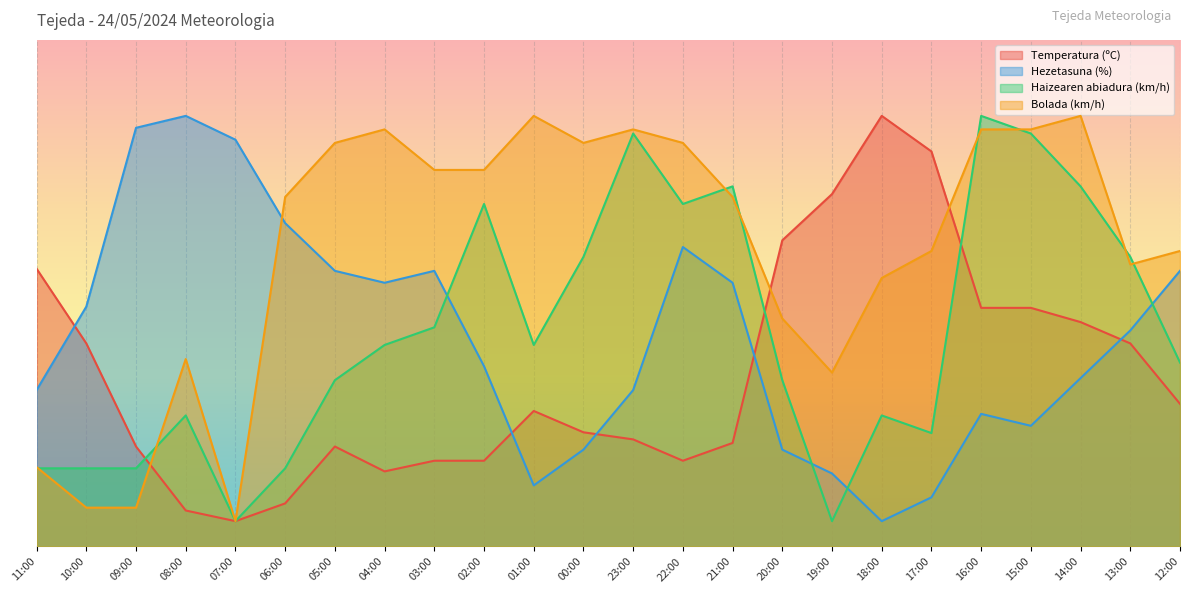

Which has a higher value, 19:00 or 00:00?

19:00